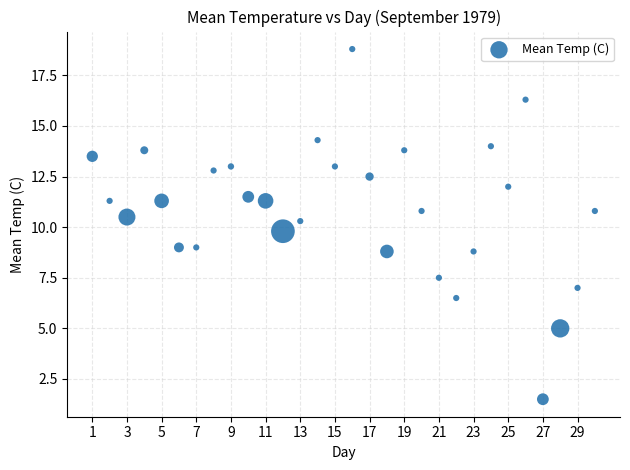

What is the range of X values (max minus min)?

29.0